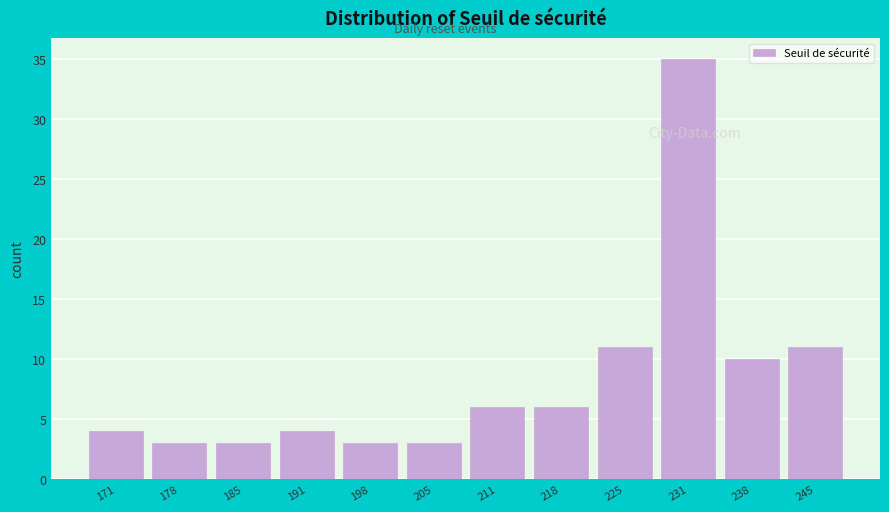

Reading left to right, list every bar in this chart as the range it spans on the x-axis followed by its height. Neither the bar edges nor the heights are printed on the chart, so give them approximately, as read against the axes.

168 to 175: 4
175 to 181: 3
181 to 188: 3
188 to 195: 4
195 to 201: 3
201 to 208: 3
208 to 215: 6
215 to 221: 6
221 to 228: 11
228 to 235: 35
235 to 241: 10
241 to 248: 11